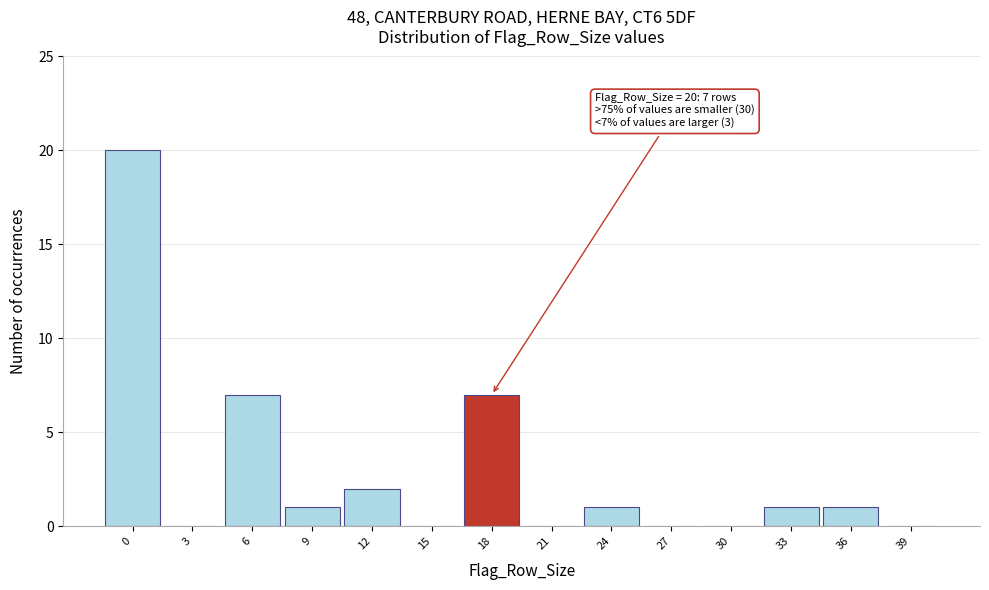

Reading left to right, extract all data points from this chart.

0=20	3=0	6=7	9=1	12=2	15=0	18=7	21=0	24=1	27=0	30=0	33=1	36=1	39=0